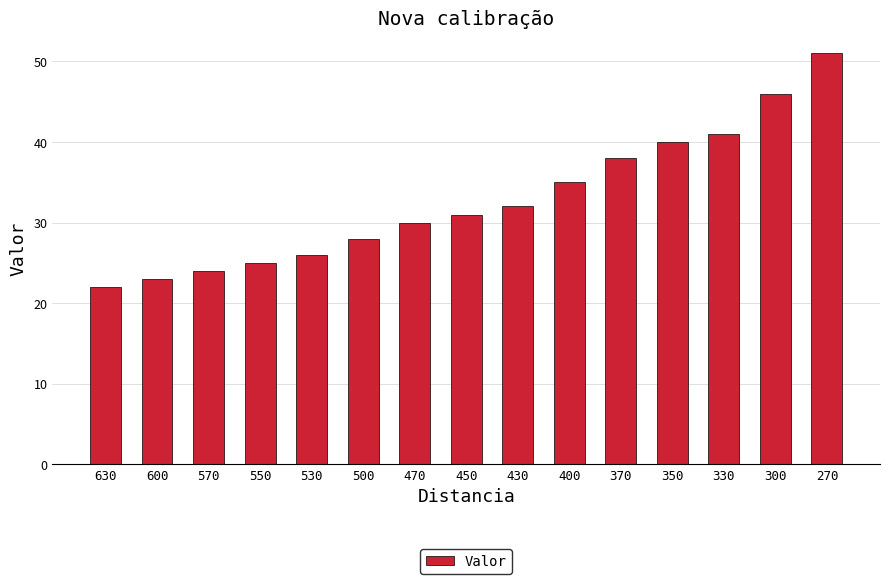

Between 370 and 500, which is larger?

370